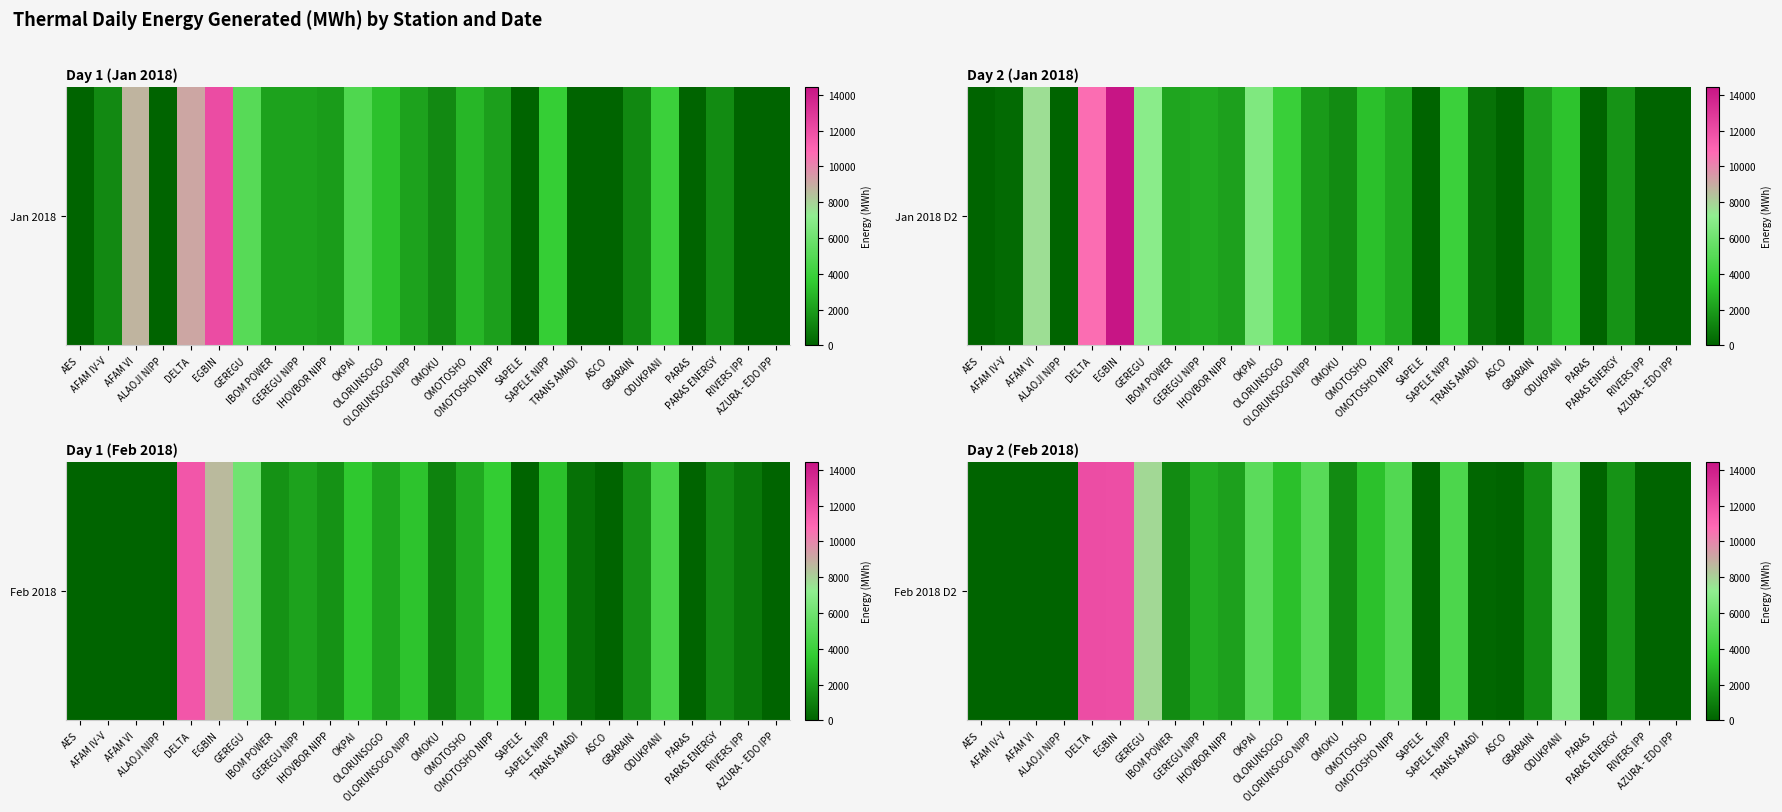

Rank the categories by value from highest to lowest.

DELTA, EGBIN, GEREGU, ODUKPANI, OKPAI, OLORUNSOGO NIPP, OMOTOSHO NIPP, SAPELE NIPP, OMOTOSHO, OLORUNSOGO, GEREGU NIPP, IHOVBOR NIPP, PARAS ENERGY, OMOKU, GBARAIN, IBOM POWER, TRANS AMADI, AES, AFAM IV-V, AFAM VI, ALAOJI NIPP, SAPELE, ASCO, PARAS, RIVERS IPP, AZURA - EDO IPP